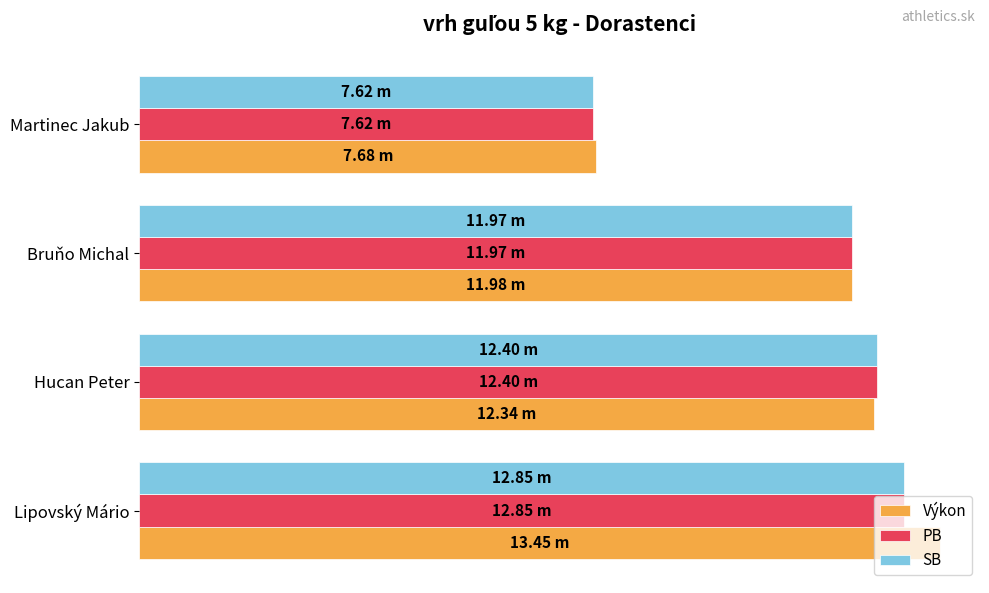

What are all the series names shown in the legend?

Výkon, PB, SB